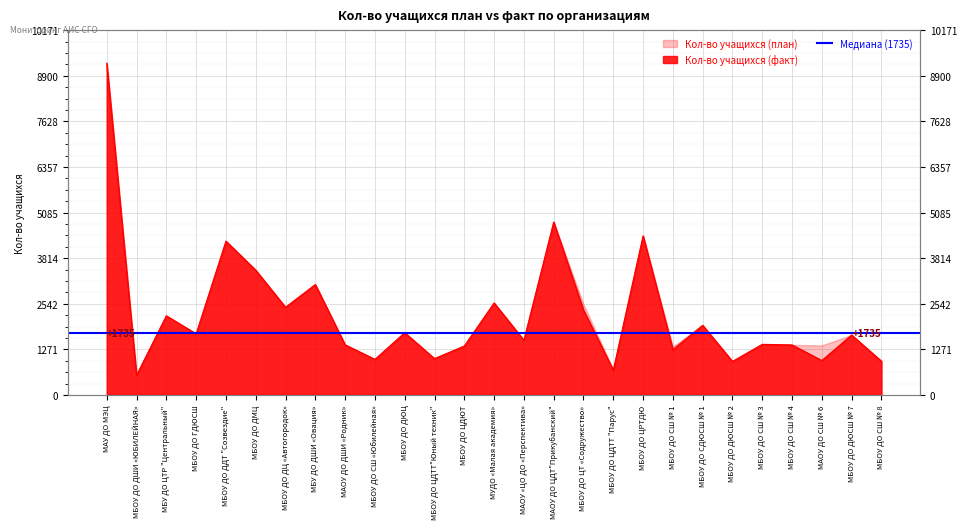

Rank the categories by value from lowest to highest.

МБОУ ДО ДШИ «ЮБИЛЕЙНАЯ», МБОУ ДО ЦДТТ "Парус", МБОУ ДО ДЮСШ № 2, МБОУ ДО СШ № 8, МАОУ ДО СШ № 6, МБОУ ДО СШ «Юбилейная», МБОУ ДО ЦДТТ"Юный техник", МБОУ ДО СШ № 1, МБОУ ДО ЦДЮТ, МБОУ ДО СШ № 4, МАОУ ДО ДШИ «Родник», МБОУ ДО СШ № 3, МАОУ «ЦО ДО «Перспектива», МБОУ ДО ДЮСШ № 7, МБОУ ДО ГДЮСШ, МБОУ ДО ДЮЦ, МБОУ ДО СДЮСШ № 1, МБУ ДО ЦТР "Центральный", МБОУ ДО ЦТ «Содружество», МБОУ ДО ДЦ «Автогородок», МУДО «Малая академия», МБУ ДО ДШИ «Овация», МБОУ ДО ДМЦ, МБОУ ДО ДДТ "Созвездие", МБОУ ДО ЦРТДЮ, МАОУ ДО ЦДТ"Прикубанский", МАУ ДО МЭЦ